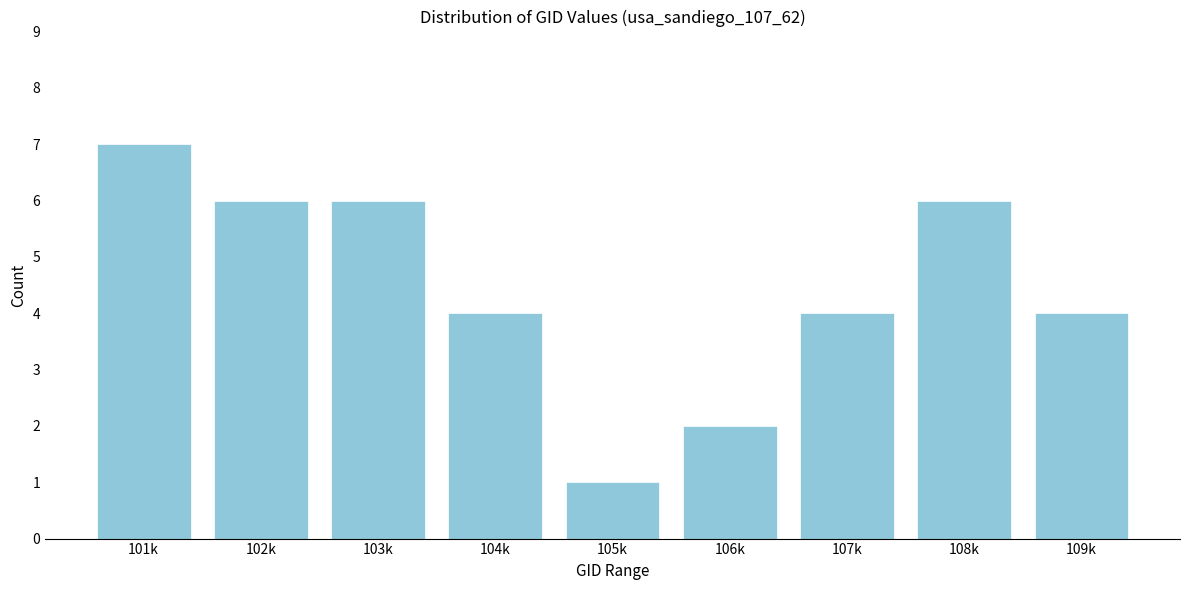

Reading left to right, transcribe all the data shown in this chart.

7	6	6	4	1	2	4	6	4